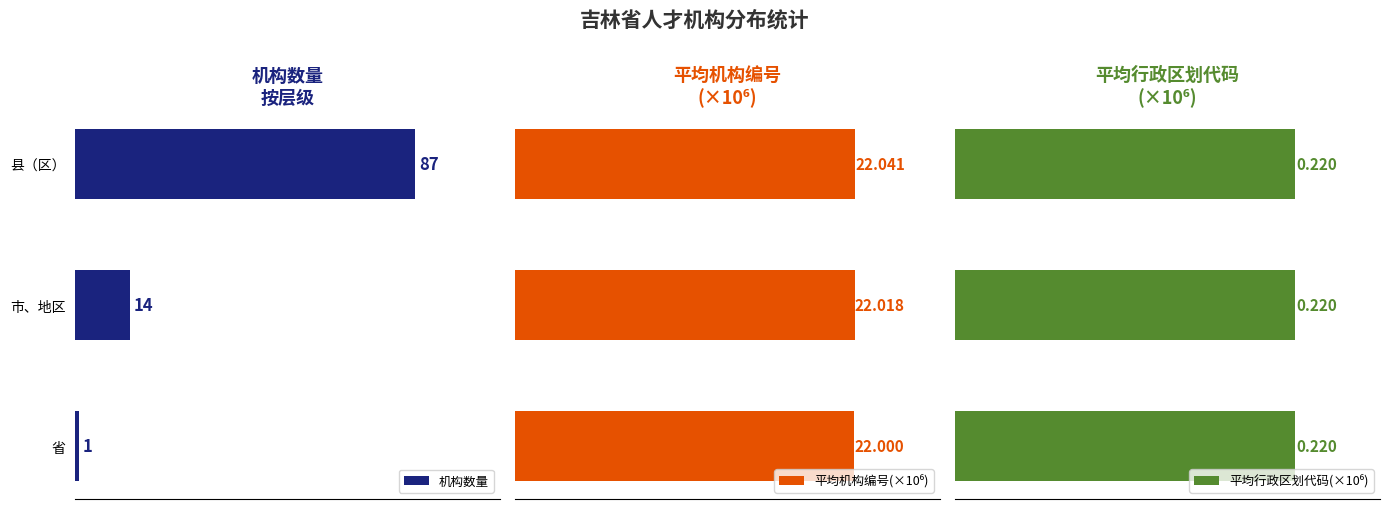

What is the value of the 平均机构编号(×10⁶) bar at the 2nd from the left?

22.0